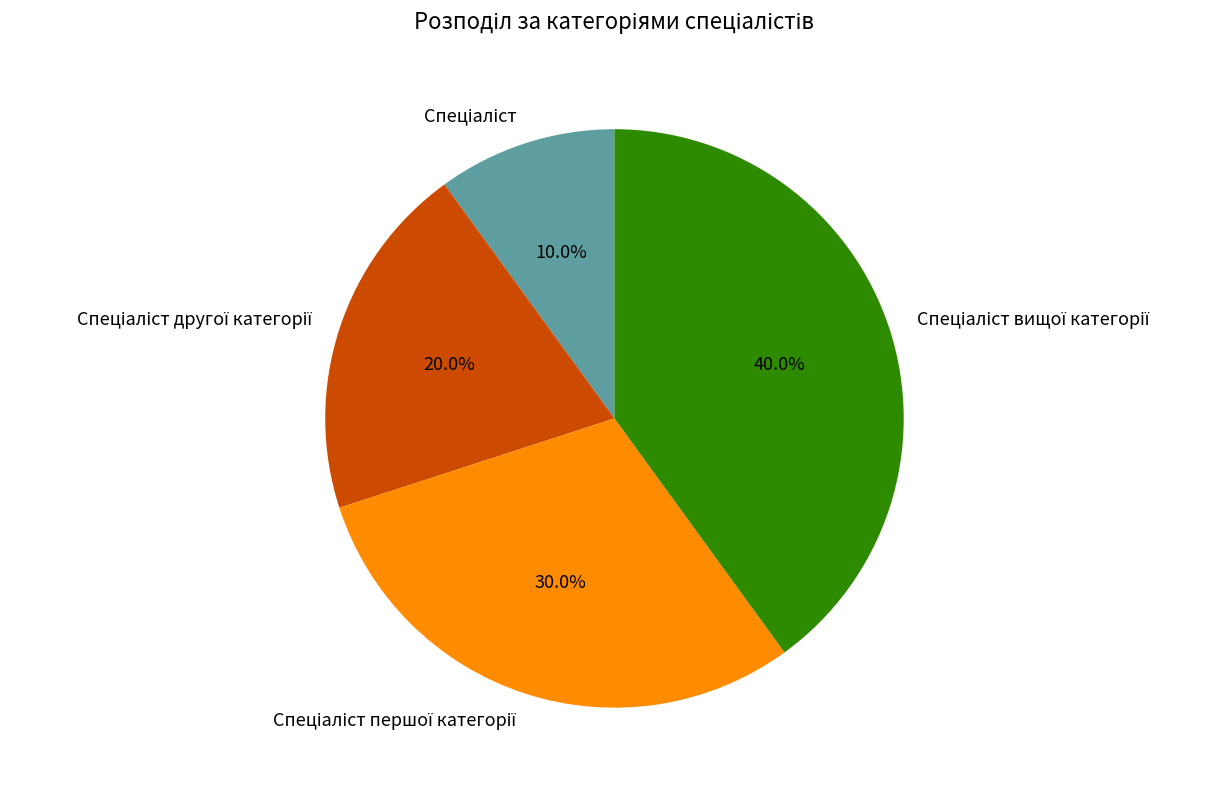

Is there a majority slice in this chart?

No